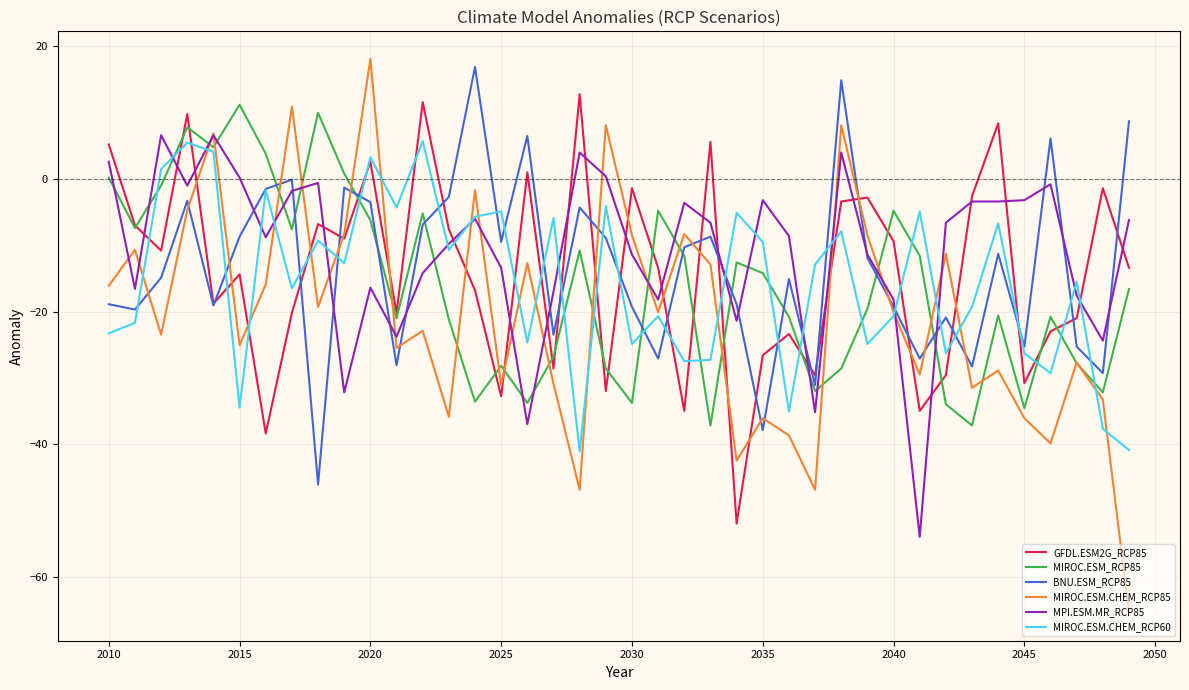

What is the smallest value displayed?

-65.5